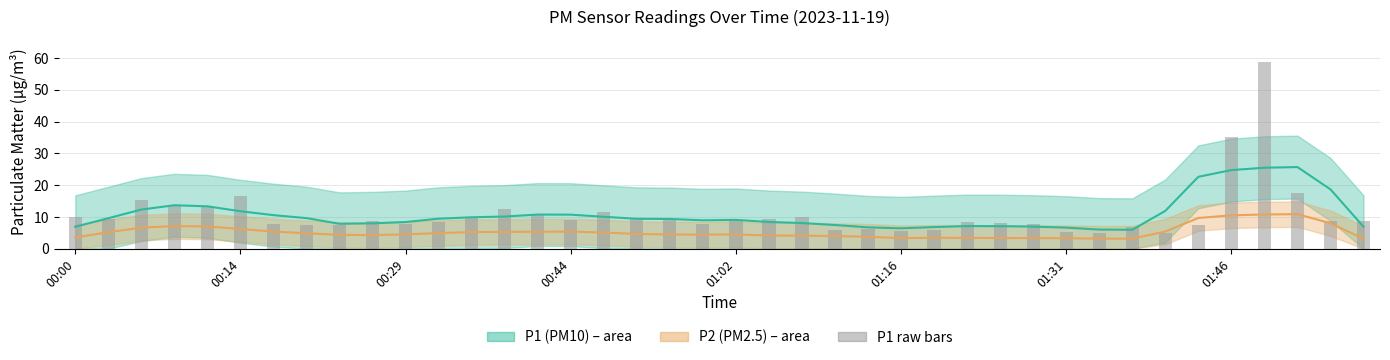

What is the difference between the second highest and minimum values?

30.2